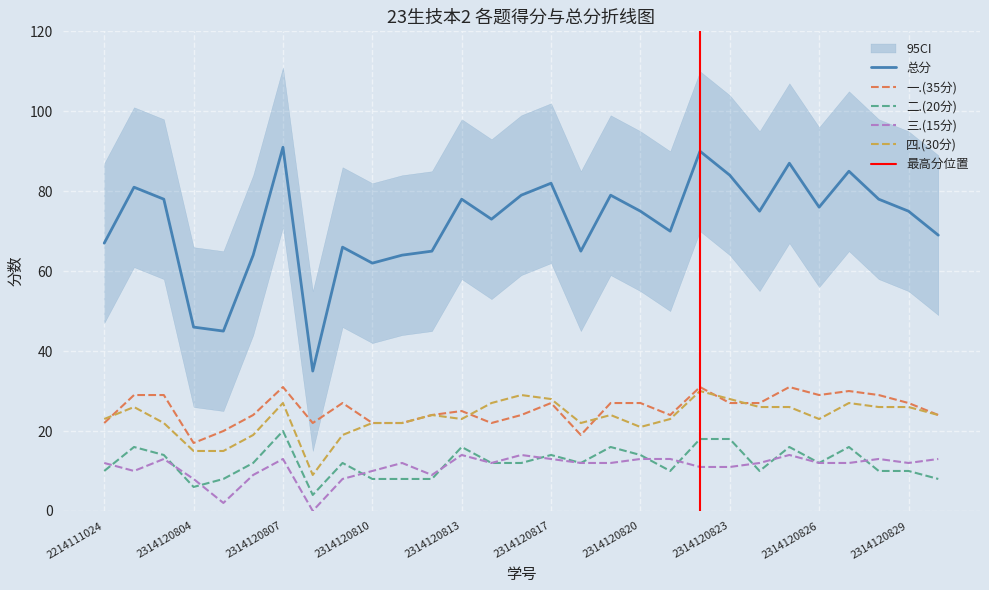

Reading left to right, extract all data points from this chart.

总分: 2214111024=67	2314120801=81	2314120803=78	2314120804=46	2314120805=45	2314120806=64	2314120807=91	2314120808=35	2314120809=66	2314120810=62	2314120811=64	2314120812=65	2314120813=78	2314120814=73	2314120815=79	2314120817=82	2314120818=65	2314120819=79	2314120820=75	2314120821=70	2314120822=90	2314120823=84	2314120824=75	2314120825=87	2314120826=76	2314120827=85	2314120828=78	2314120829=75	2314120830=69
一.(35分): 2214111024=22	2314120801=29	2314120803=29	2314120804=17	2314120805=20	2314120806=24	2314120807=31	2314120808=22	2314120809=27	2314120810=22	2314120811=22	2314120812=24	2314120813=25	2314120814=22	2314120815=24	2314120817=27	2314120818=19	2314120819=27	2314120820=27	2314120821=24	2314120822=31	2314120823=27	2314120824=27	2314120825=31	2314120826=29	2314120827=30	2314120828=29	2314120829=27	2314120830=24
二.(20分): 2214111024=10	2314120801=16	2314120803=14	2314120804=6	2314120805=8	2314120806=12	2314120807=20	2314120808=4	2314120809=12	2314120810=8	2314120811=8	2314120812=8	2314120813=16	2314120814=12	2314120815=12	2314120817=14	2314120818=12	2314120819=16	2314120820=14	2314120821=10	2314120822=18	2314120823=18	2314120824=10	2314120825=16	2314120826=12	2314120827=16	2314120828=10	2314120829=10	2314120830=8
三.(15分): 2214111024=12	2314120801=10	2314120803=13	2314120804=8	2314120805=2	2314120806=9	2314120807=13	2314120808=0	2314120809=8	2314120810=10	2314120811=12	2314120812=9	2314120813=14	2314120814=12	2314120815=14	2314120817=13	2314120818=12	2314120819=12	2314120820=13	2314120821=13	2314120822=11	2314120823=11	2314120824=12	2314120825=14	2314120826=12	2314120827=12	2314120828=13	2314120829=12	2314120830=13
四.(30分): 2214111024=23	2314120801=26	2314120803=22	2314120804=15	2314120805=15	2314120806=19	2314120807=27	2314120808=9	2314120809=19	2314120810=22	2314120811=22	2314120812=24	2314120813=23	2314120814=27	2314120815=29	2314120817=28	2314120818=22	2314120819=24	2314120820=21	2314120821=23	2314120822=30	2314120823=28	2314120824=26	2314120825=26	2314120826=23	2314120827=27	2314120828=26	2314120829=26	2314120830=24